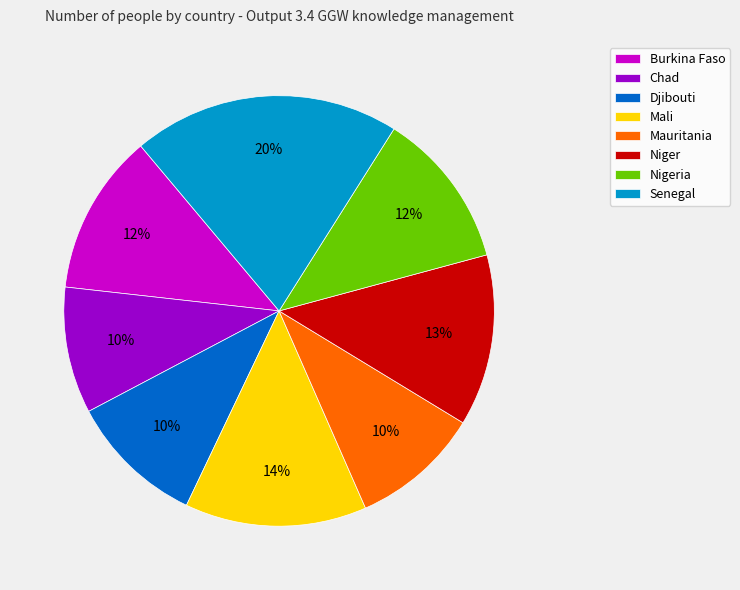

The Mauritania slice represents 10% of the pie. True or false?

True